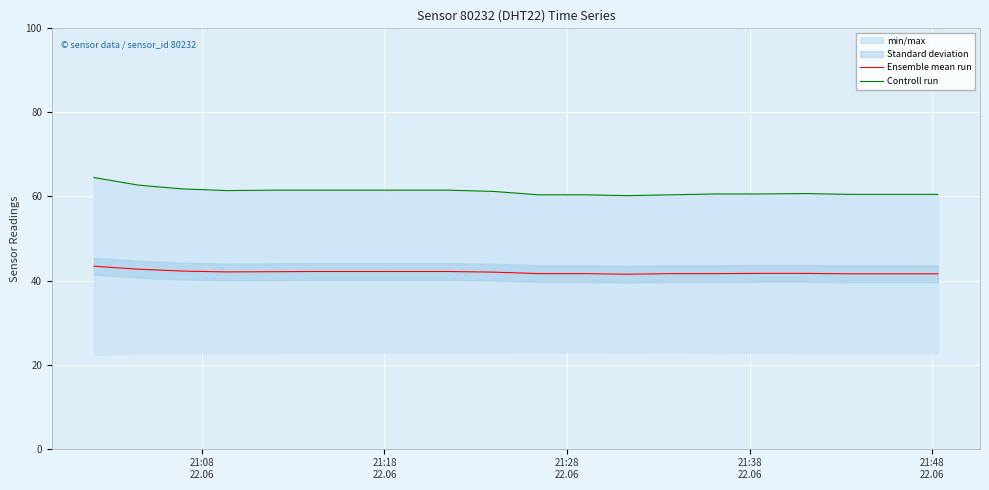

What is the maximum value for Ensemble mean run?

43.4